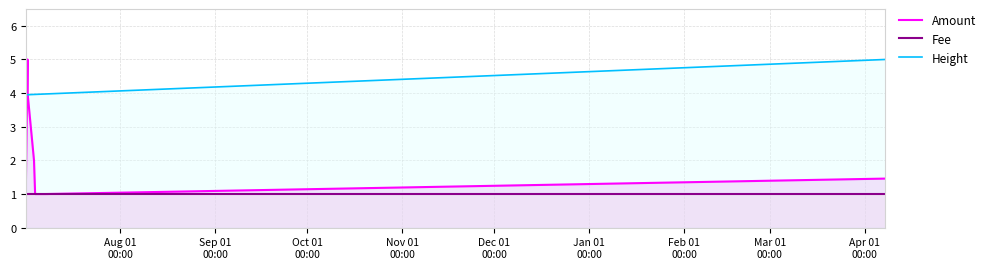

True or false: Height and Amount cross at least once.

True